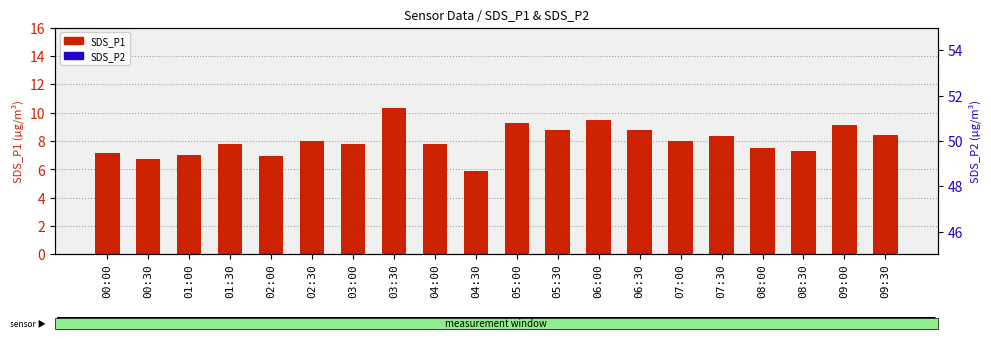

At which category is the sum across all series the highest?

03:30